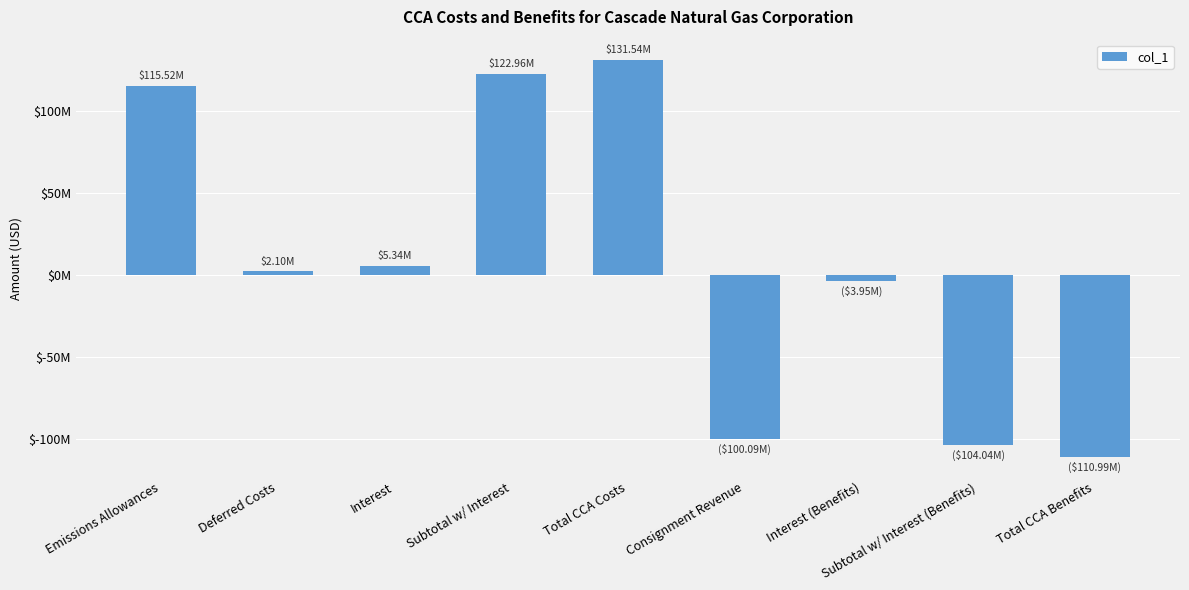

At which label is the value closest to 10277668?

Interest